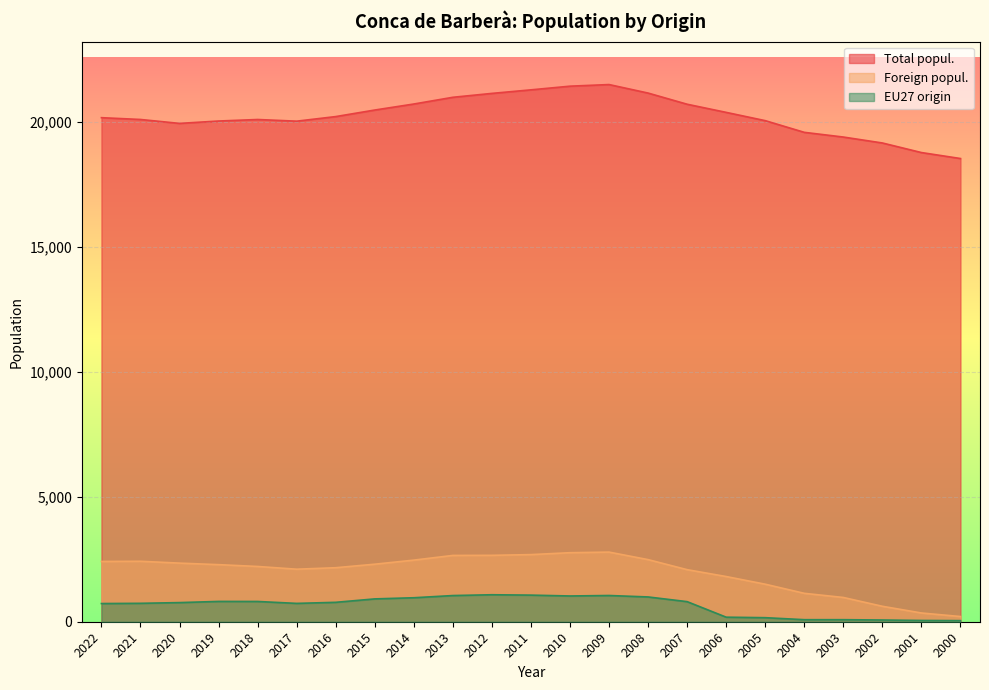

How many lines are shown in the chart?

3